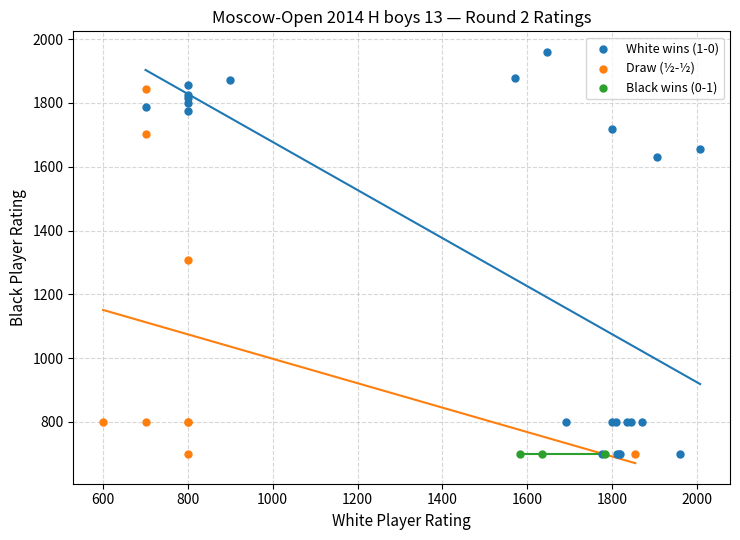

What are all the series names shown in the legend?

White wins (1-0), Draw (½-½), Black wins (0-1)